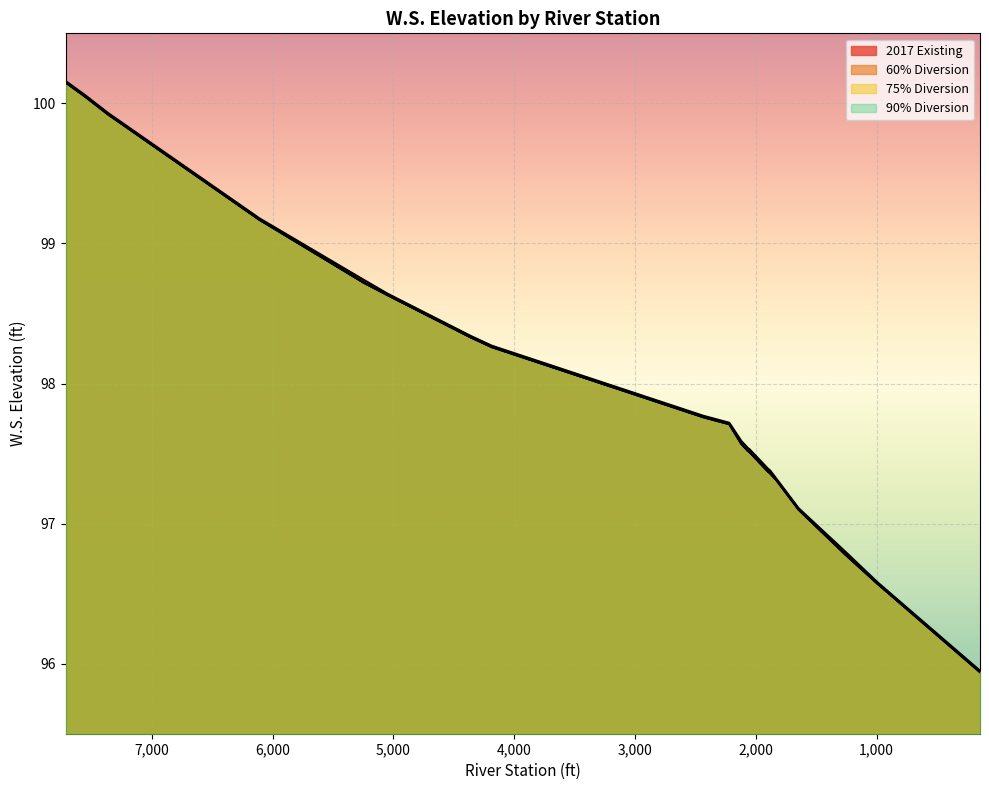

The value of 2017 Existing at 4185.698 is 98.3. True or false?

True